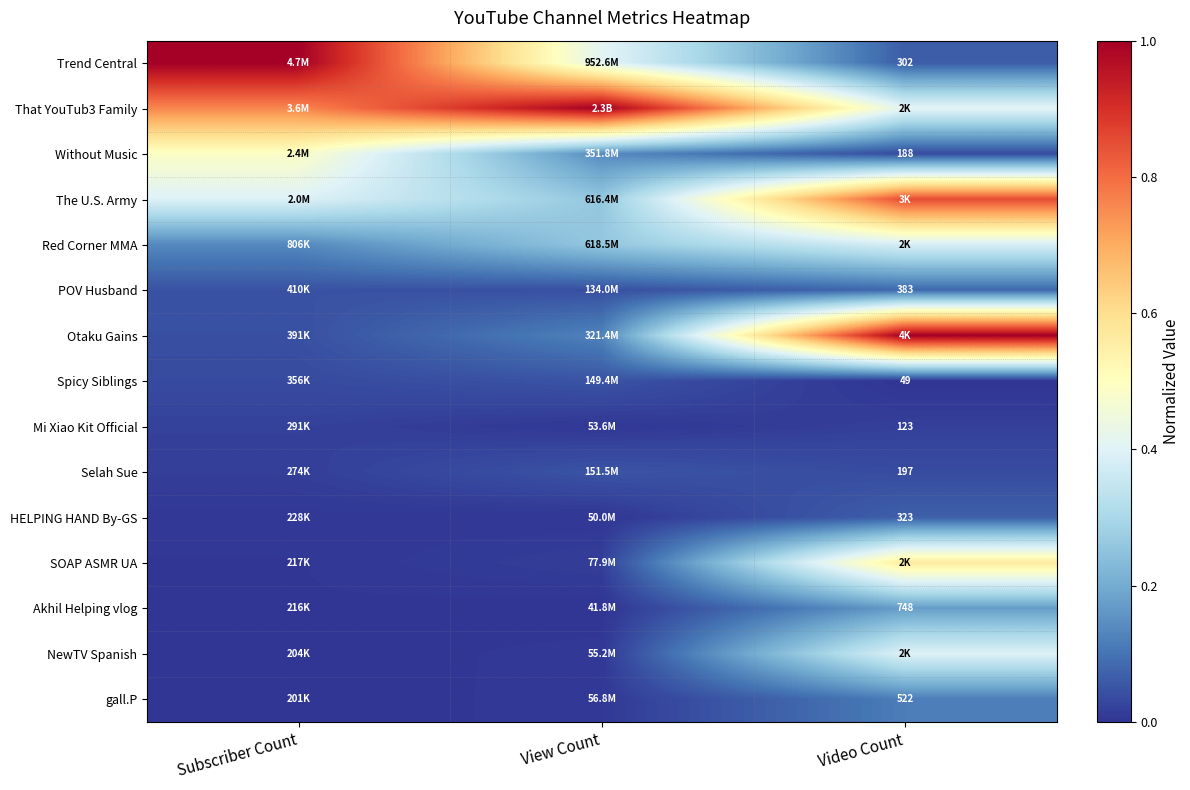

What is the difference between the highest and lowest values at Subscriber Count?

1.0